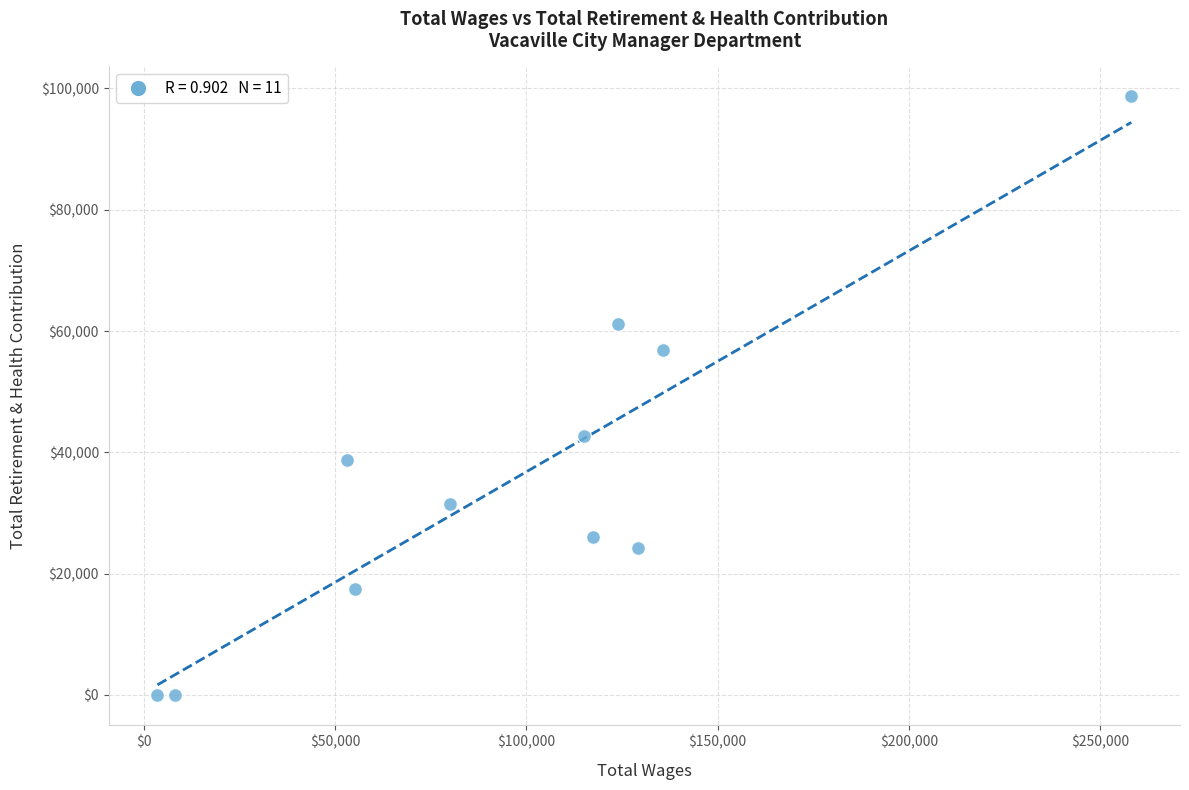

What is the average X value?

98147